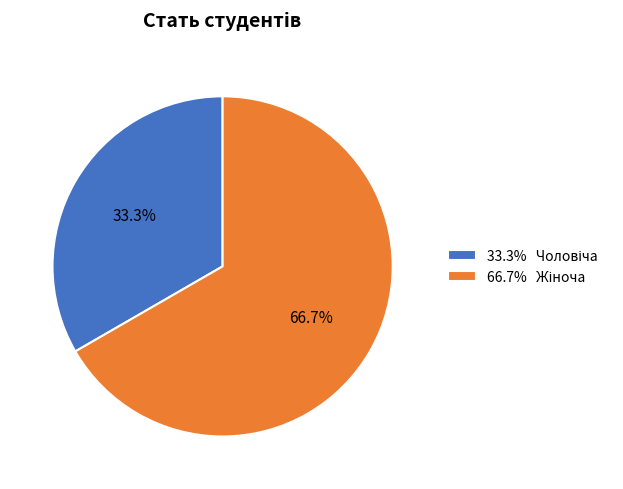

Count the number of slices in the pie.

2